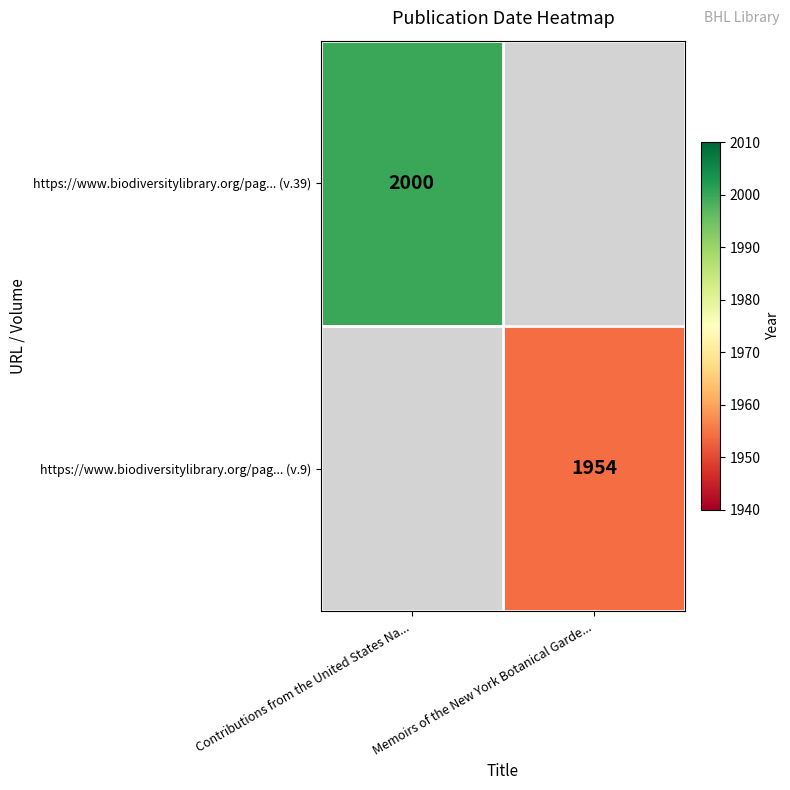

The value of https://www.biodiversitylibrary.org/pag... (v.9) at Memoirs of the New York Botanical Garde... is 3382. True or false?

False